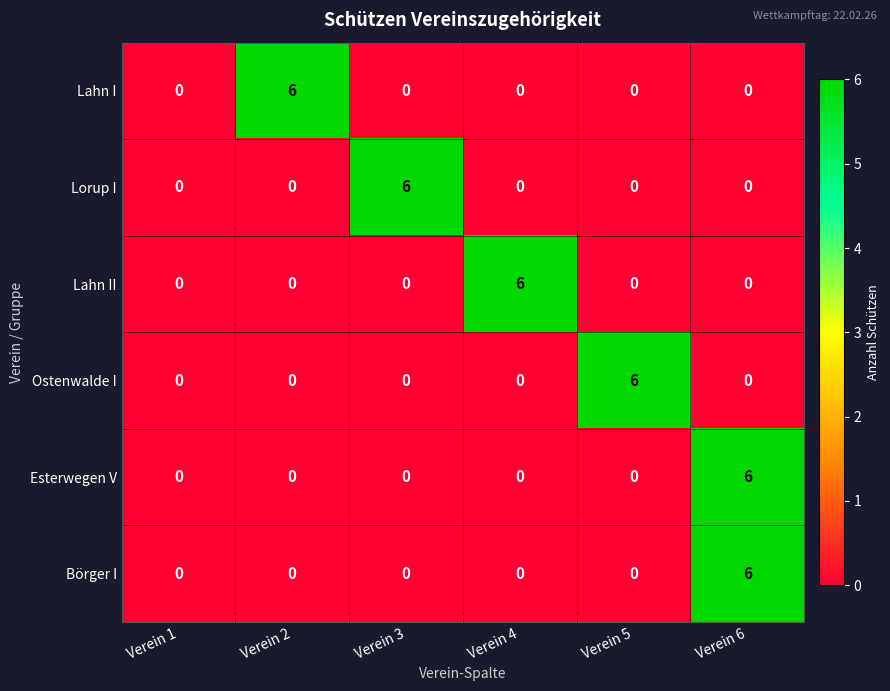

Which category has the highest value in the Ostenwalde I series?

Verein 5